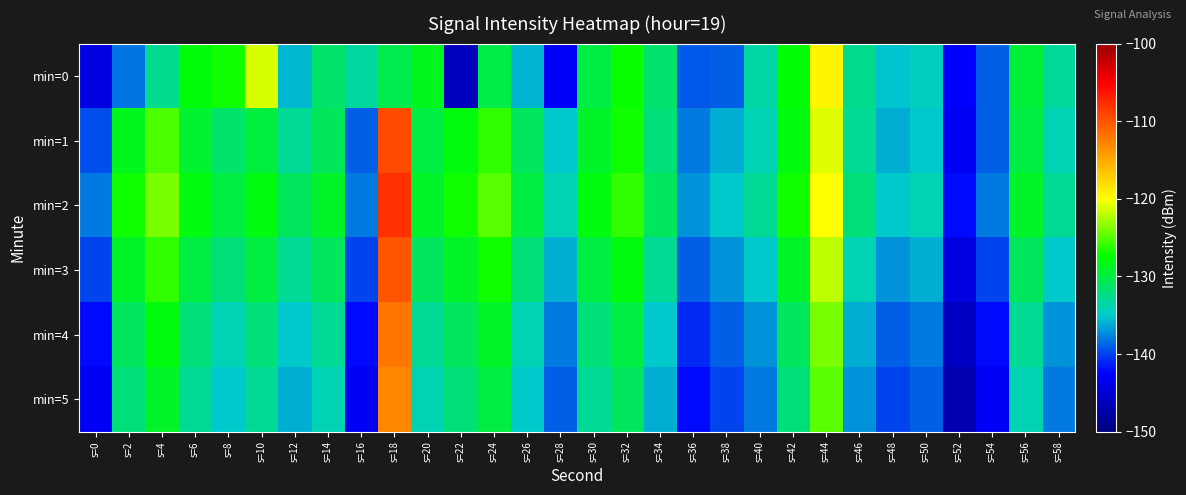

Which has a higher value, s=28 or s=56?

s=56